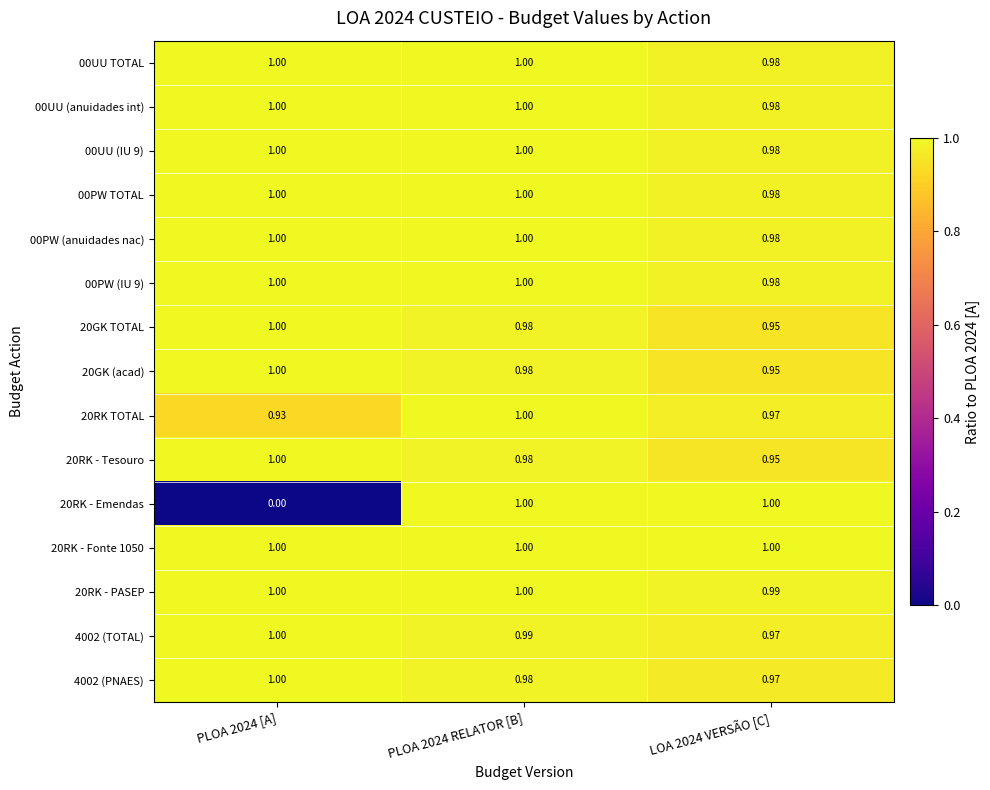

Is the value of 20RK - PASEP at PLOA 2024 RELATOR [B] greater than the value of 20GK (acad) at PLOA 2024 RELATOR [B]?

Yes